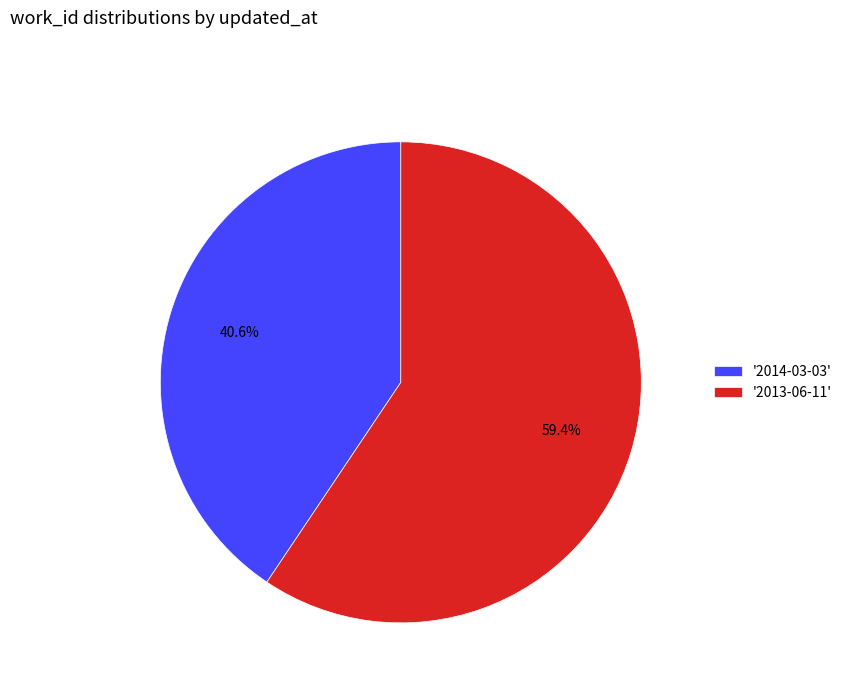

Which category has the smallest portion of the pie?

'2014-03-03'